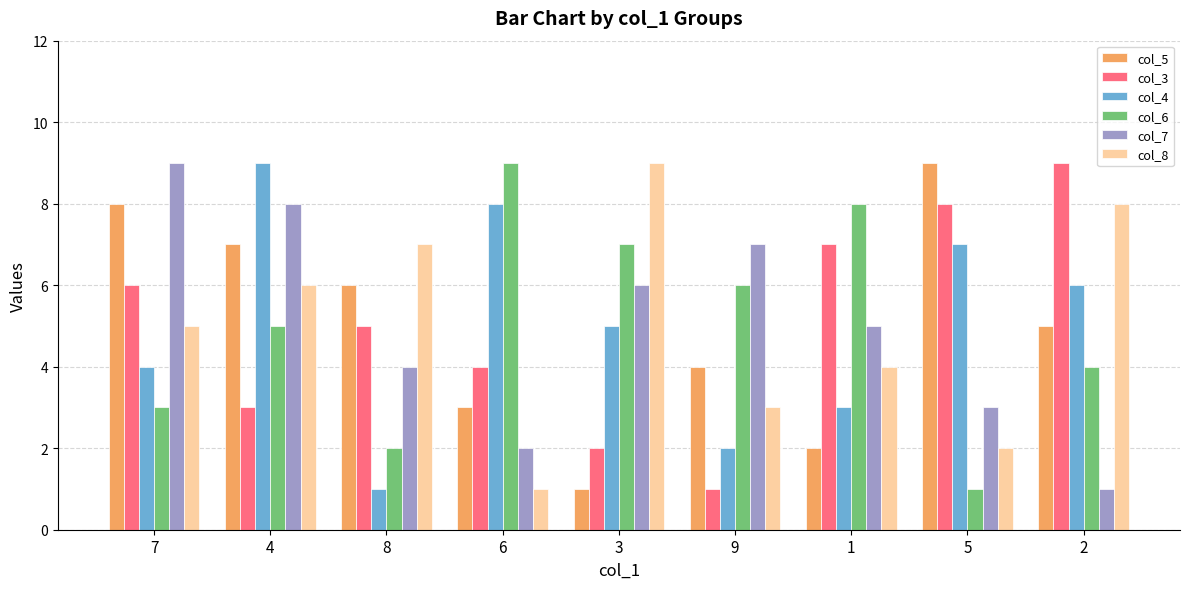

At which label is col_5 closest to 5?

2